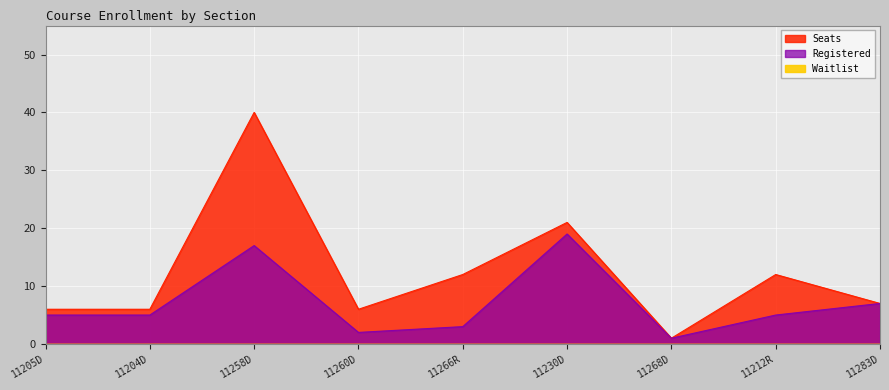

The Registered series shows 10 at 11230D. True or false?

False